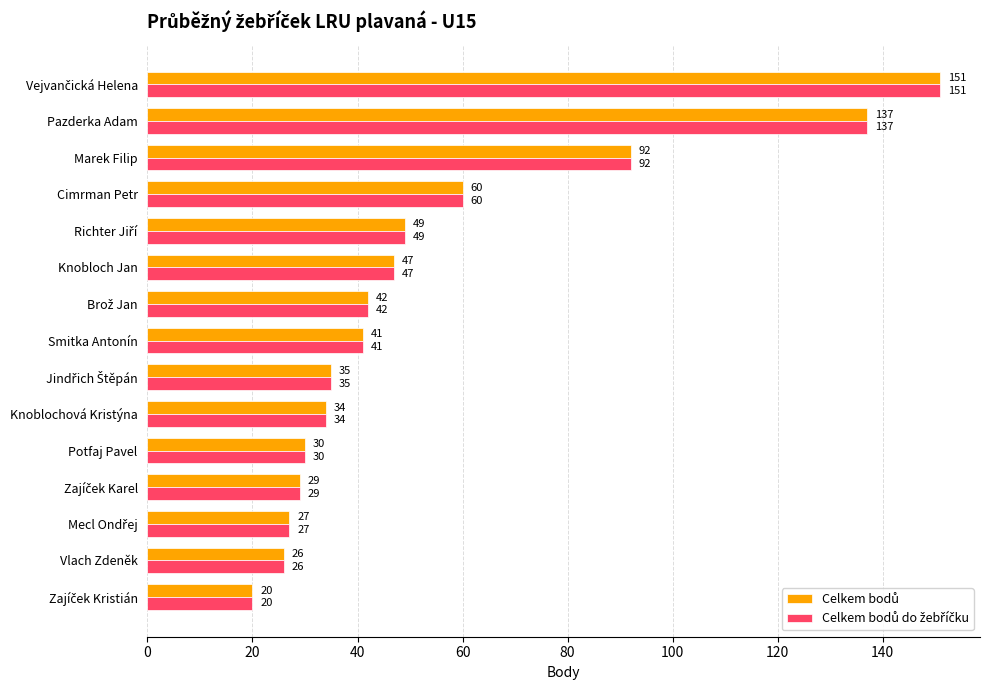

How many categories are shown in the chart?

15